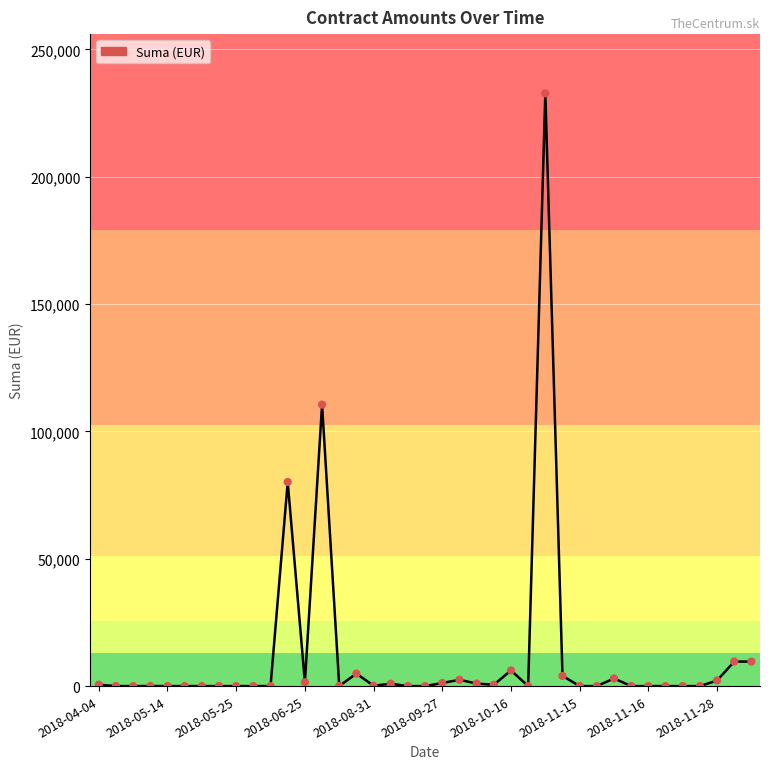

What is the difference between the maximum and minimum values?

232722.8